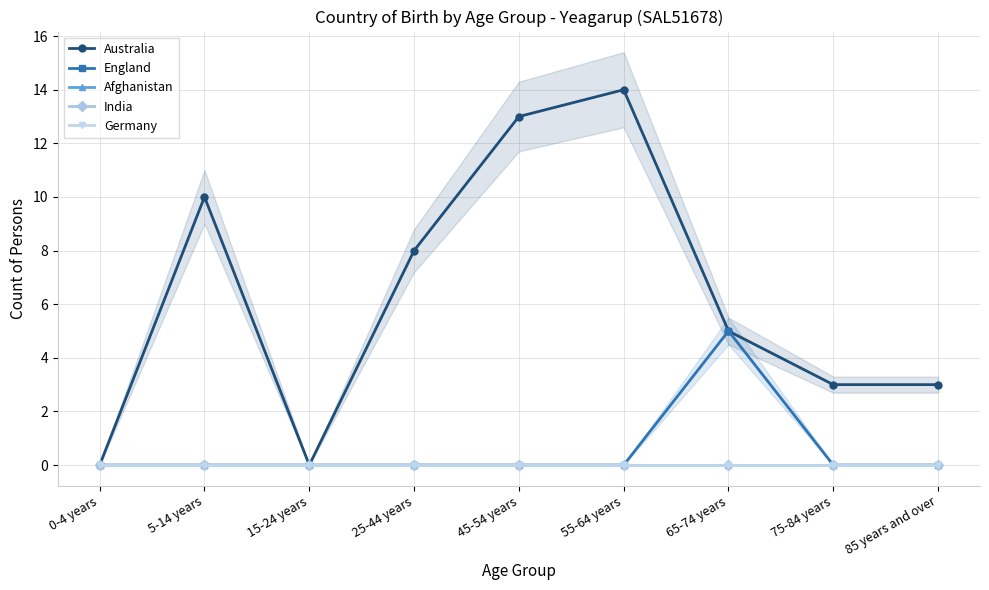

Reading right to left, list all the values displayed in this chart.

Australia: 85 years and over=3	75-84 years=3	65-74 years=5	55-64 years=14	45-54 years=13	25-44 years=8	15-24 years=0	5-14 years=10	0-4 years=0
England: 85 years and over=0	75-84 years=0	65-74 years=5	55-64 years=0	45-54 years=0	25-44 years=0	15-24 years=0	5-14 years=0	0-4 years=0
Afghanistan: 85 years and over=0	75-84 years=0	65-74 years=0	55-64 years=0	45-54 years=0	25-44 years=0	15-24 years=0	5-14 years=0	0-4 years=0
India: 85 years and over=0	75-84 years=0	65-74 years=0	55-64 years=0	45-54 years=0	25-44 years=0	15-24 years=0	5-14 years=0	0-4 years=0
Germany: 85 years and over=0	75-84 years=0	65-74 years=0	55-64 years=0	45-54 years=0	25-44 years=0	15-24 years=0	5-14 years=0	0-4 years=0